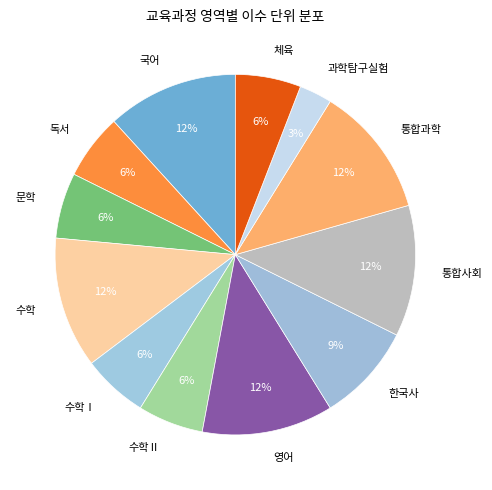

True or false: 독서 accounts for 11% of the total.

False